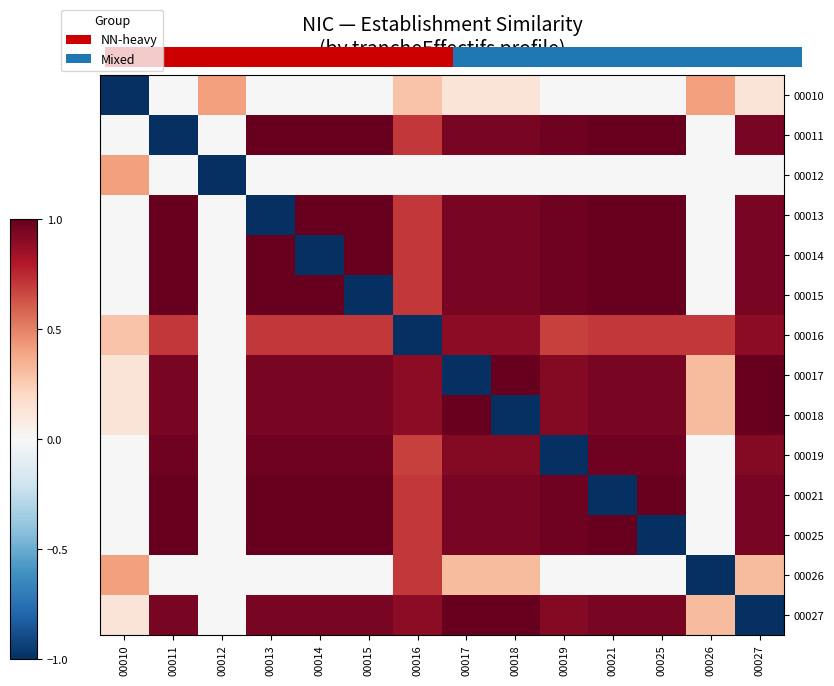

What value does the 00017 series have at 00019?

0.9